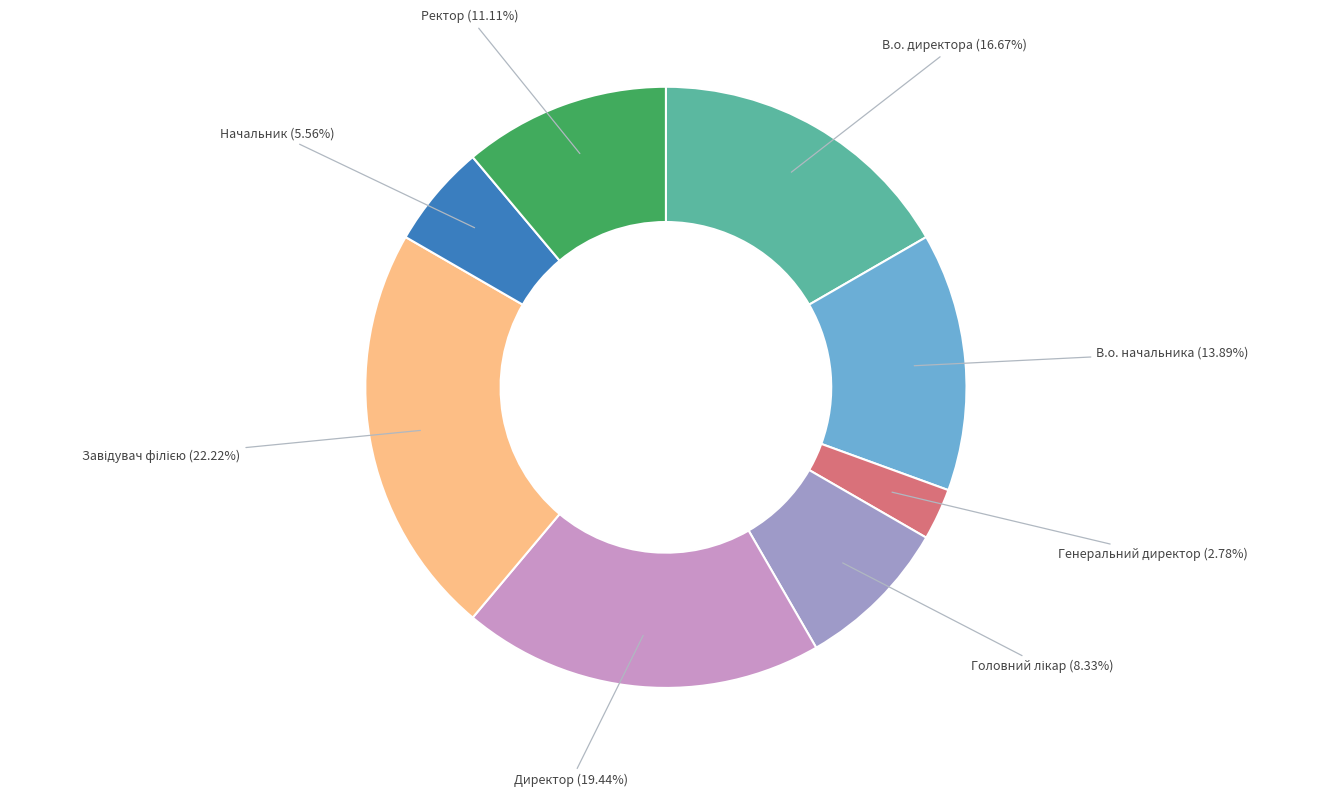

How many slices are in this pie chart?

8